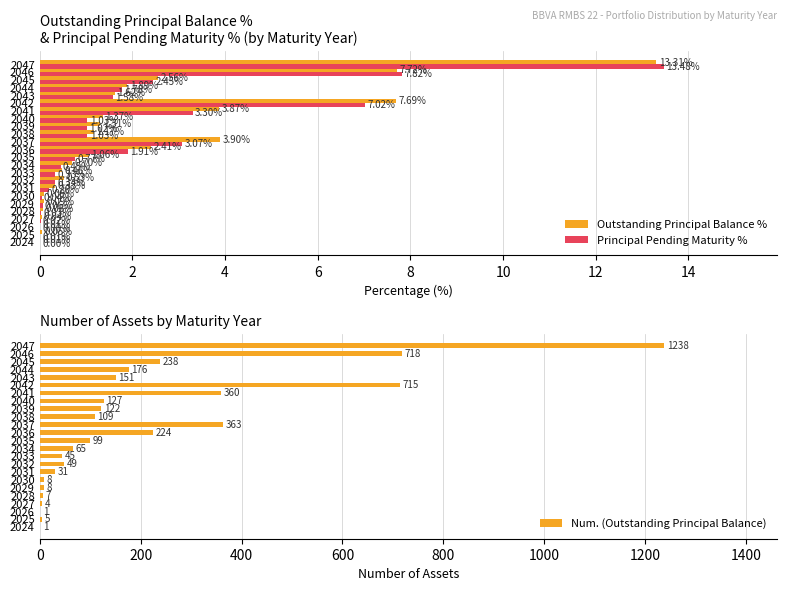

Is it true that Num. (Outstanding Principal Balance) equals 70.2 at 2040?

False